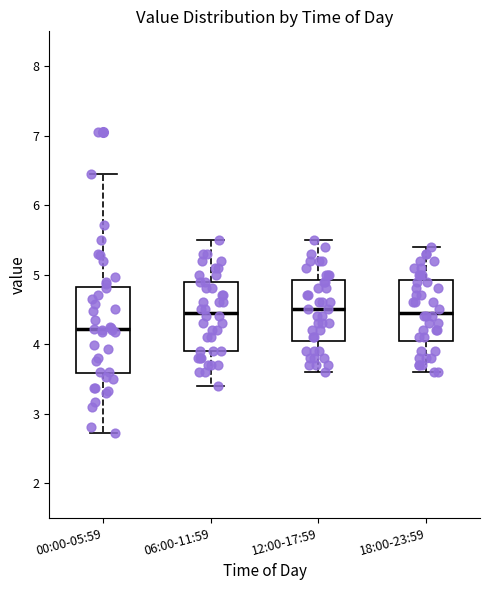

Reading left to right, transcribe this box plot: for each box, give where its median line is, the range the box spans, and where its two whiskers end, as read against the y-axis. The values are not printed on the chart, so give them approximately, as read against the axis.

00:00-05:59: median 4.2, box 3.6 to 4.8, whiskers 2.7 to 6.5
06:00-11:59: median 4.5, box 3.9 to 4.9, whiskers 3.4 to 5.5
12:00-17:59: median 4.5, box 4.1 to 4.9, whiskers 3.6 to 5.5
18:00-23:59: median 4.5, box 4.1 to 4.9, whiskers 3.6 to 5.4